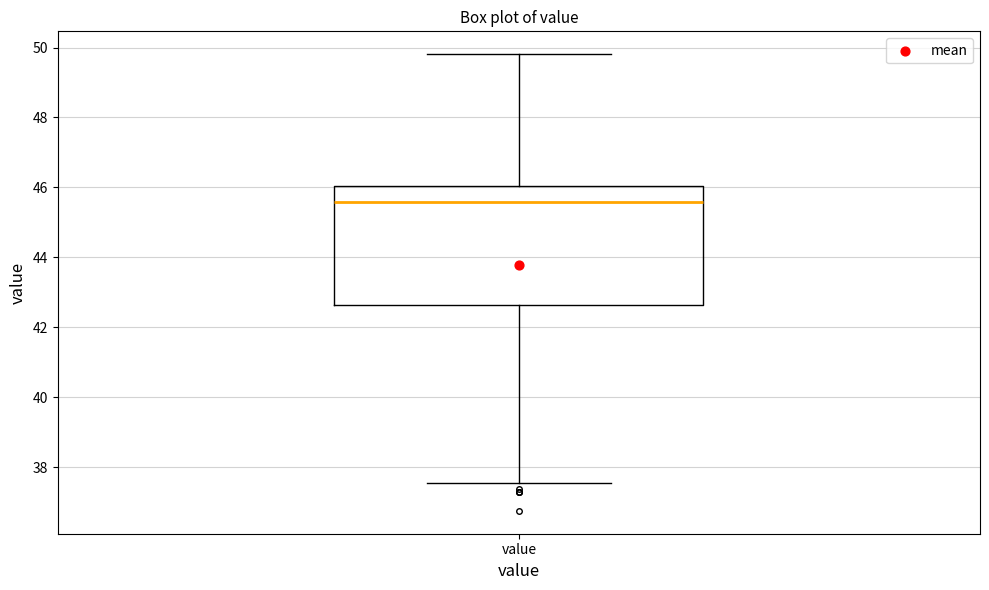

Where does the median line of the box for value sit on the y-axis? The values are not printed on the chart, so give them approximately, as read against the axis.

45.6